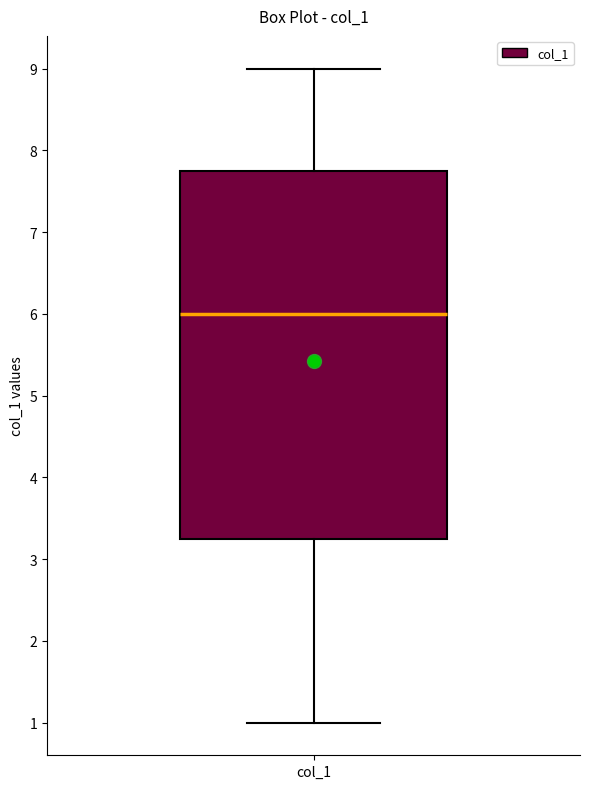

Read this box plot against the y-axis: the position of the median line, the range covered by the box, and the ends of both whiskers. The values are not printed on the chart, so give them approximately, as read against the axis.

median 6.0, box 3.3 to 7.8, whiskers 1.0 to 9.0